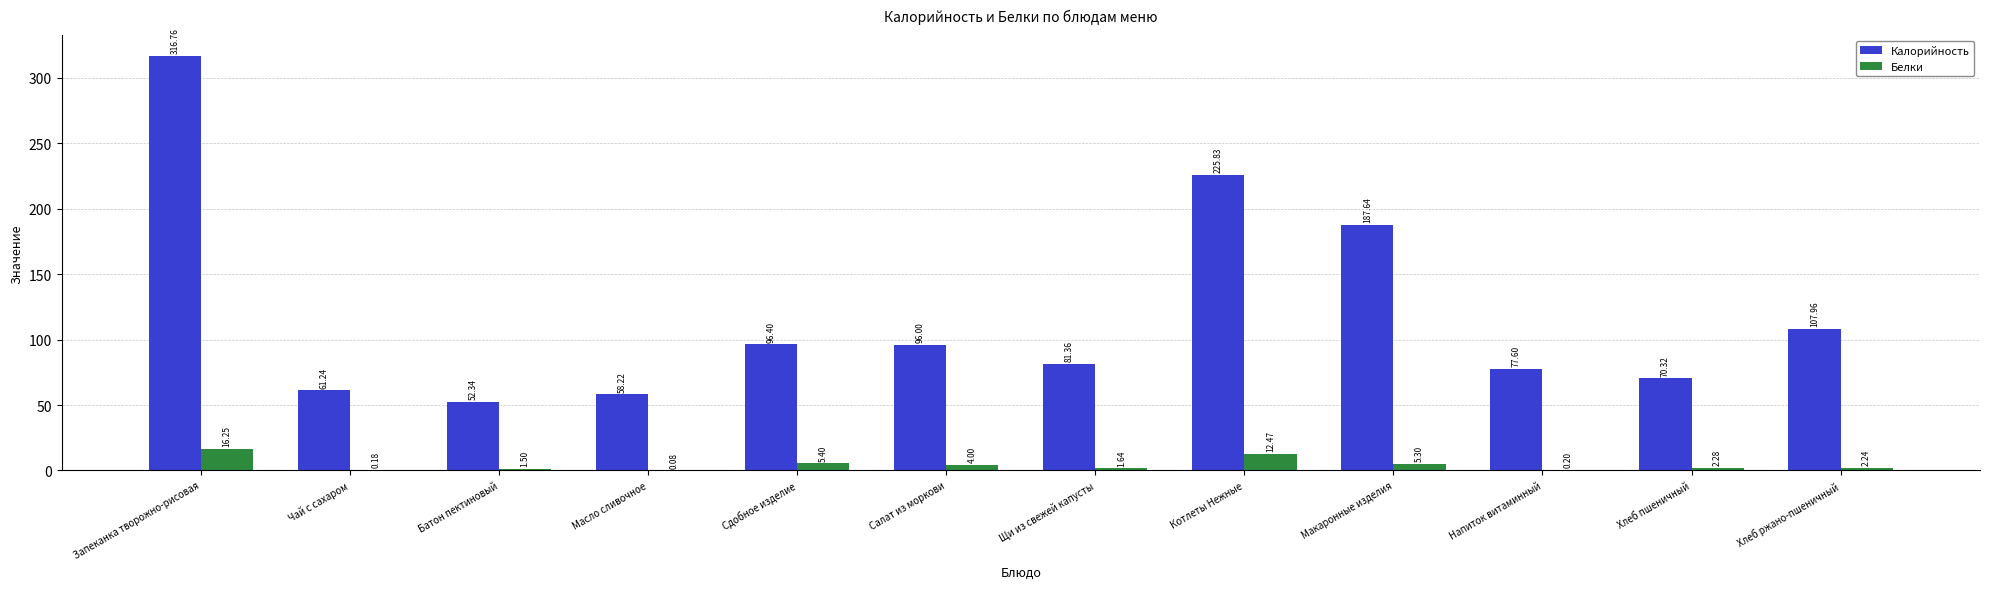

Which category has the highest value in the Белки series?

Запеканка творожно-рисовая